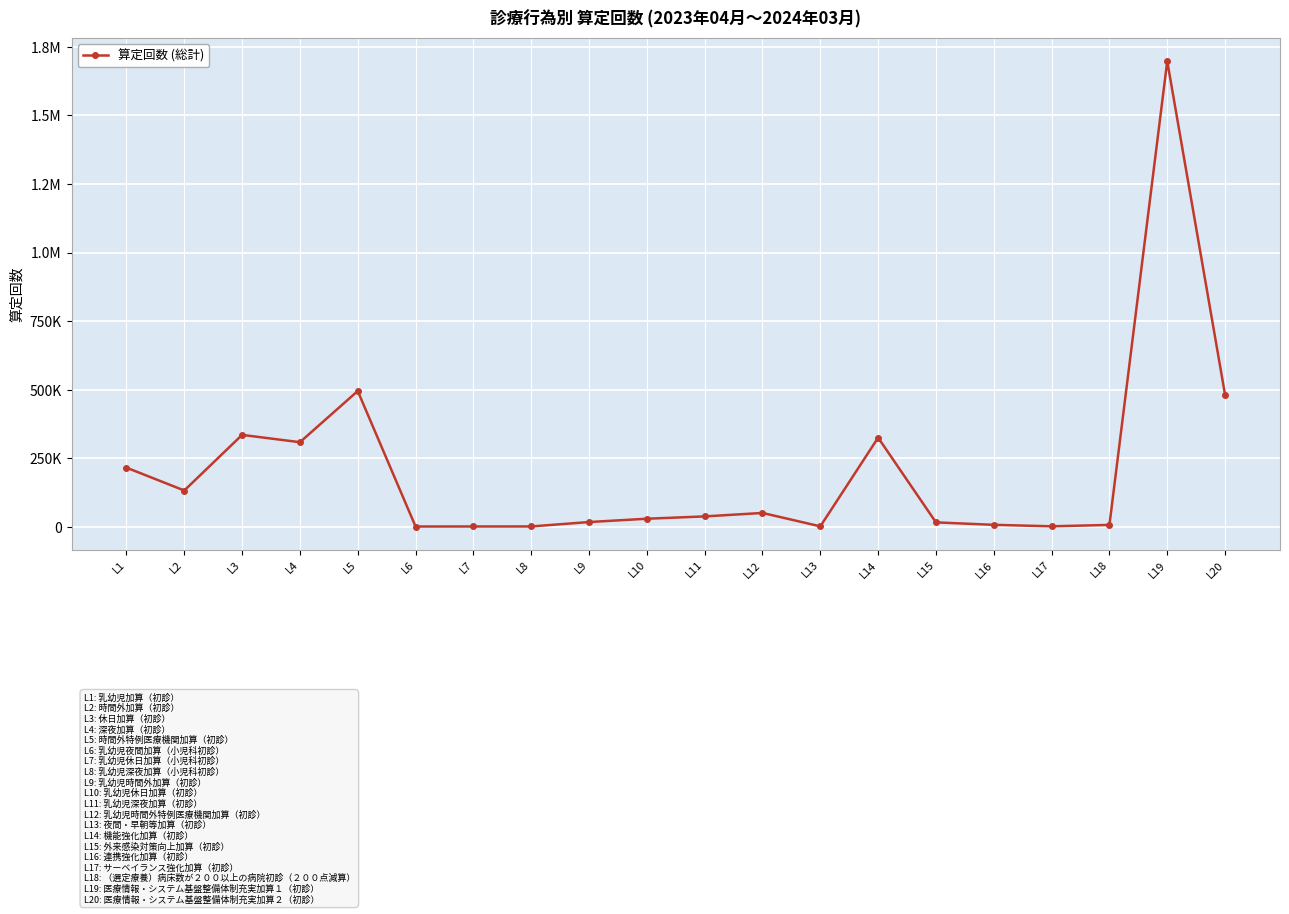

Reading left to right, transcribe all the data shown in this chart.

L1=215127	L2=131666	L3=334591	L4=307932	L5=494675	L6=348	L7=446	L8=571	L9=16630	L10=28728	L11=37193	L12=49795	L13=915	L14=324454	L15=15420	L16=6443	L17=1129	L18=6079	L19=1698101	L20=480792